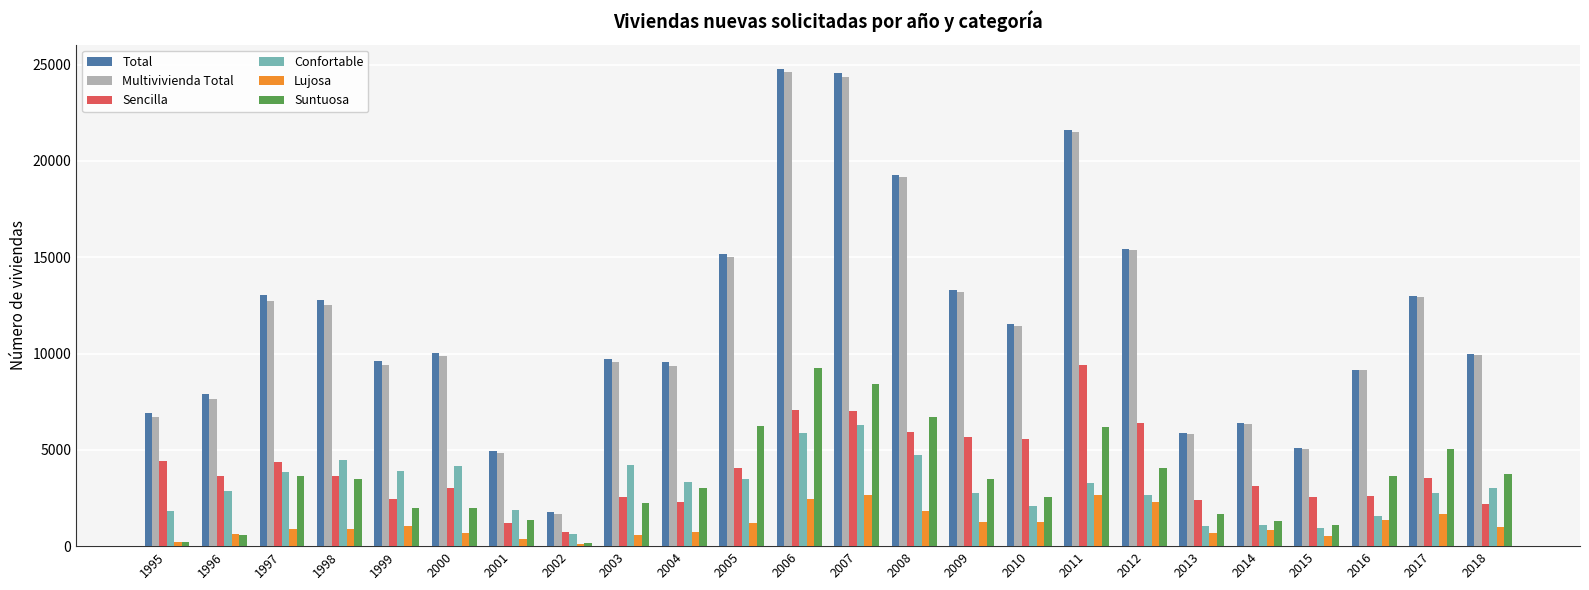

What is the total value across all series at 2004?

28323